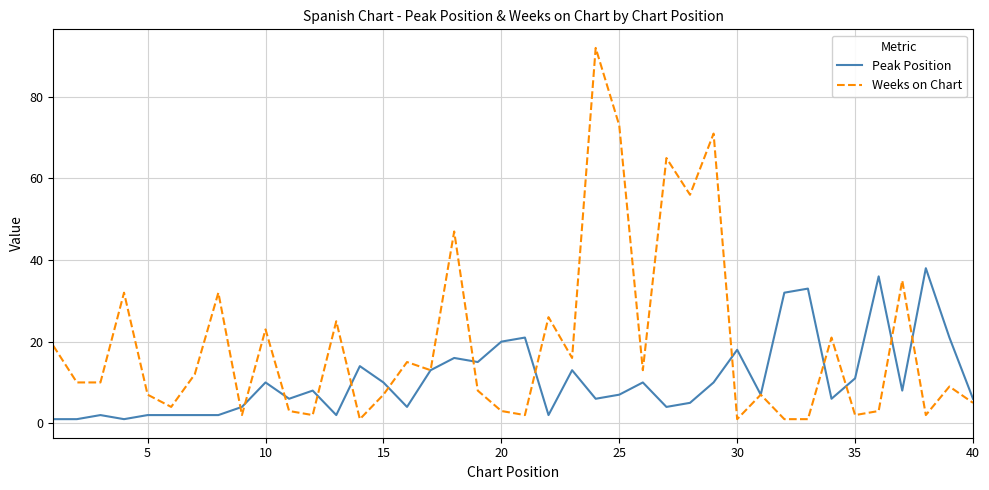

List the series in order of their overall mean, highest first.

Weeks on Chart, Peak Position